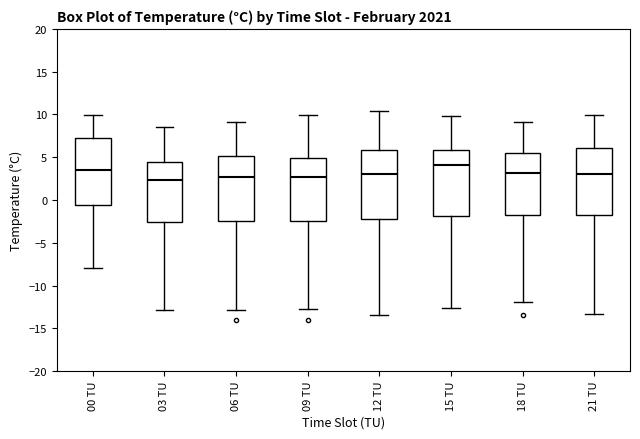

Reading left to right, transcribe this box plot: for each box, give where its median line is, the range the box spans, and where its two whiskers end, as read against the y-axis. The values are not printed on the chart, so give them approximately, as read against the axis.

00 TU: median 3.5, box -0.5 to 7.5, whiskers -8.0 to 10.0
03 TU: median 2.5, box -2.5 to 4.5, whiskers -13.0 to 8.5
06 TU: median 2.5, box -2.5 to 5.0, whiskers -13.0 to 9.0
09 TU: median 2.5, box -2.5 to 5.0, whiskers -12.5 to 10.0
12 TU: median 3.0, box -2.0 to 6.0, whiskers -13.5 to 10.5
15 TU: median 4.0, box -2.0 to 6.0, whiskers -12.5 to 10.0
18 TU: median 3.0, box -1.5 to 5.5, whiskers -12.0 to 9.0
21 TU: median 3.0, box -1.5 to 6.0, whiskers -13.5 to 10.0